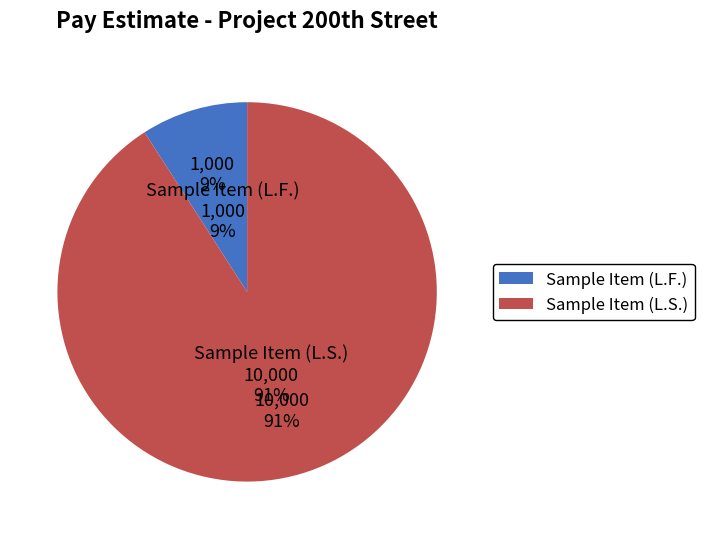

Rank the categories by value from lowest to highest.

Sample Item (L.F.), Sample Item (L.S.)